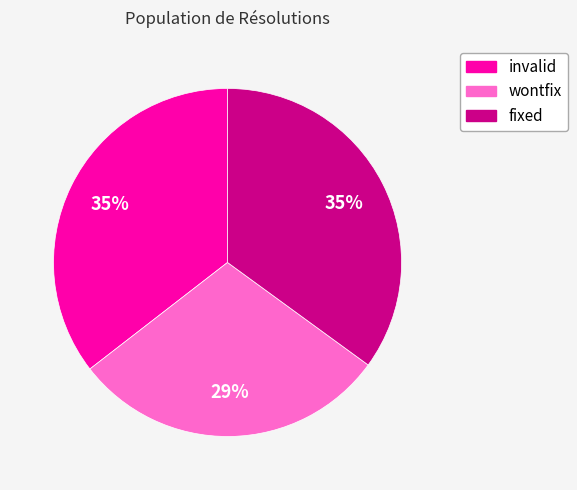

Do invalid and wontfix together represent more than half of the pie?

Yes